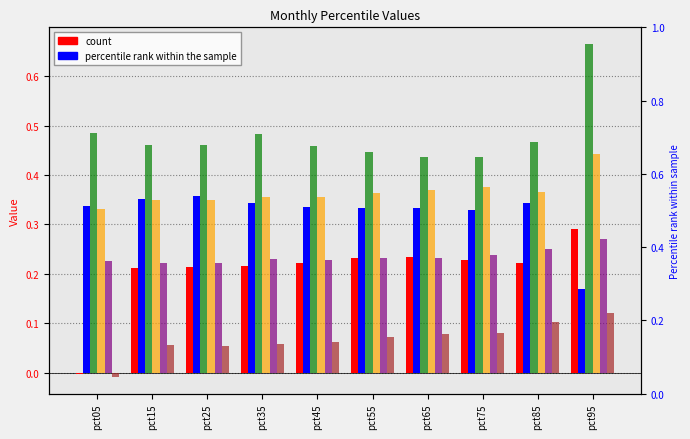

At how many categories does at least one series exceed 0?

10